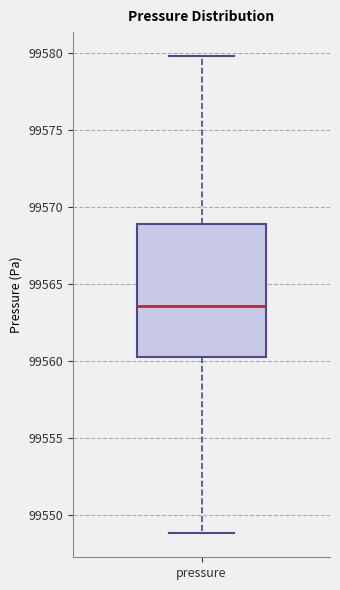

Transcribe this box plot: give where the median line is, the range the box spans, and where the two whiskers end, as read against the y-axis. The values are not printed on the chart, so give them approximately, as read against the axis.

median 99563.5, box 99560.0 to 99569.0, whiskers 99549.0 to 99580.0